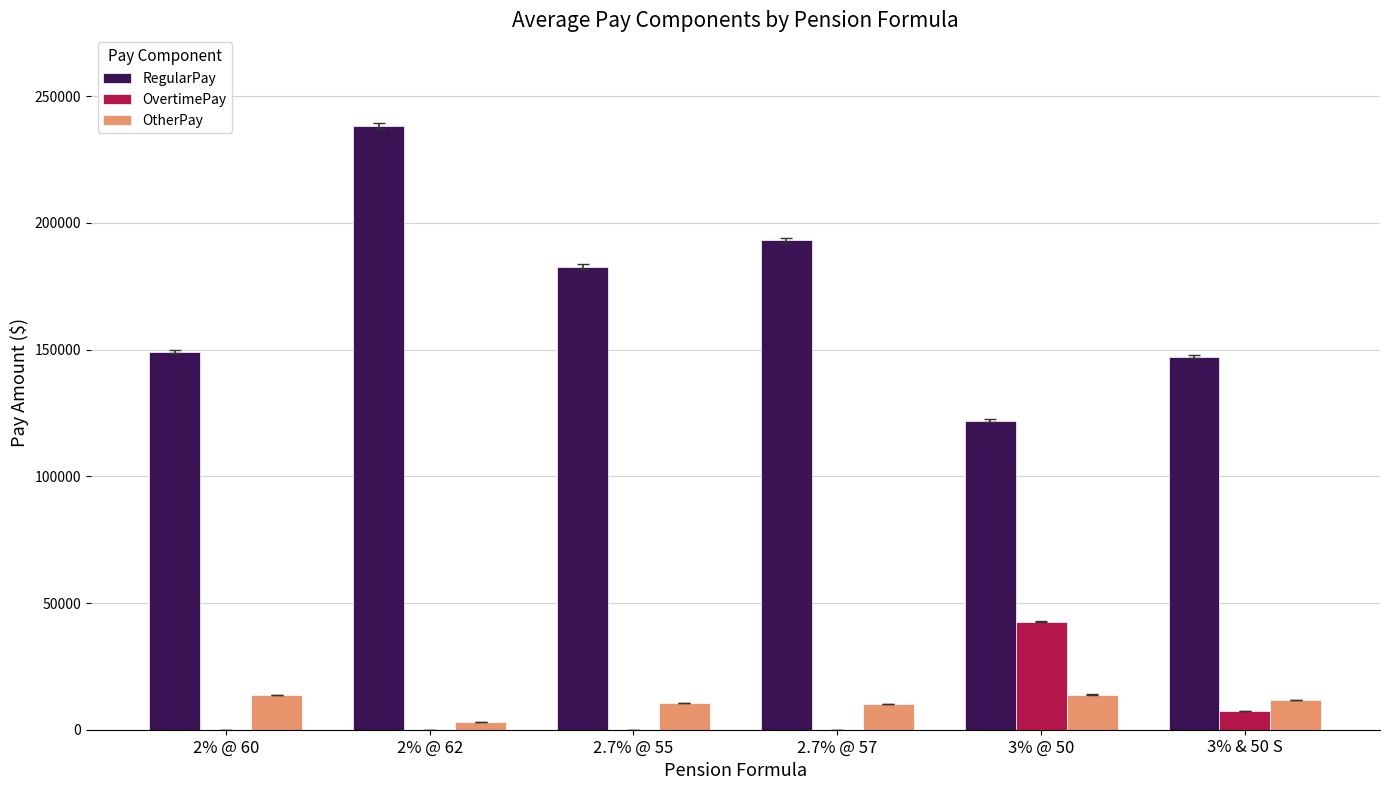

How many data points in OvertimePay are above 0?

2